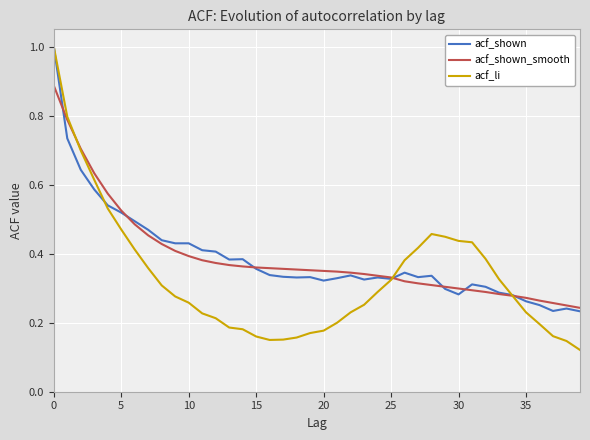

What is the highest value of the acf_shown series?

1.0